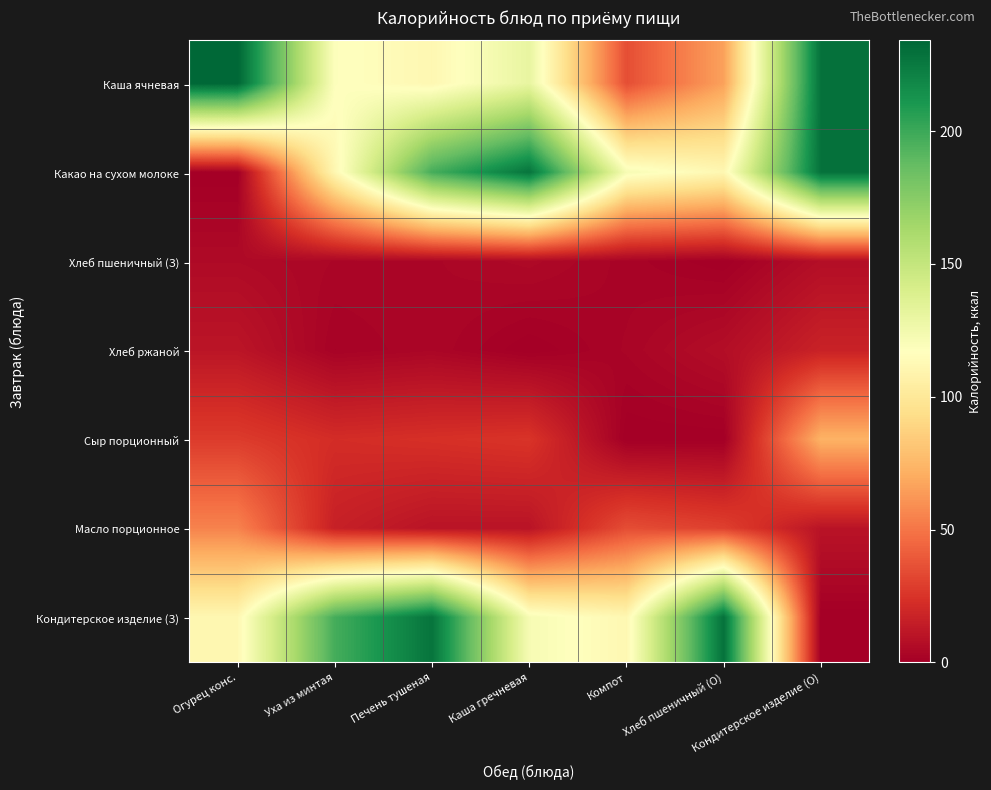

Reading right to left, what are all the values shown in this chart?

Каша ячневая: Кондитерское изделие (О)=229.0	Хлеб пшеничный (О)=66.1	Компот=35.3	Каша гречневая=130.5	Печень тушеная=111.5	Уха из минтая=118.2	Огурец конс.=234.1
Какао на сухом молоке: Кондитерское изделие (О)=229.0	Хлеб пшеничный (О)=111.5	Компот=121.8	Каша гречневая=227.7	Печень тушеная=197.0	Уха из минтая=111.2	Огурец конс.=0.0
Хлеб пшеничный (З): Кондитерское изделие (О)=7.5	Хлеб пшеничный (О)=0.1	Компот=2.3	Каша гречневая=5.0	Печень тушеная=3.5	Уха из минтая=3.6	Огурец конс.=5.4
Хлеб ржаной: Кондитерское изделие (О)=17.0	Хлеб пшеничный (О)=7.3	Компот=2.9	Каша гречневая=0.0	Печень тушеная=3.5	Уха из минтая=1.8	Огурец конс.=10.9
Сыр порционный: Кондитерское изделие (О)=73.0	Хлеб пшеничный (О)=0.1	Компот=0.0	Каша гречневая=25.1	Печень тушеная=23.4	Уха из минтая=21.9	Огурец конс.=28.2
Масло порционное: Кондитерское изделие (О)=10.0	Хлеб пшеничный (О)=30.0	Компот=35.0	Каша гречневая=10.0	Печень тушеная=10.0	Уха из минтая=16.0	Огурец конс.=55.0
Кондитерское изделие (З): Кондитерское изделие (О)=0.0	Хлеб пшеничный (О)=229.0	Компот=111.5	Каша гречневая=121.8	Печень тушеная=227.7	Уха из минтая=197.0	Огурец конс.=111.5